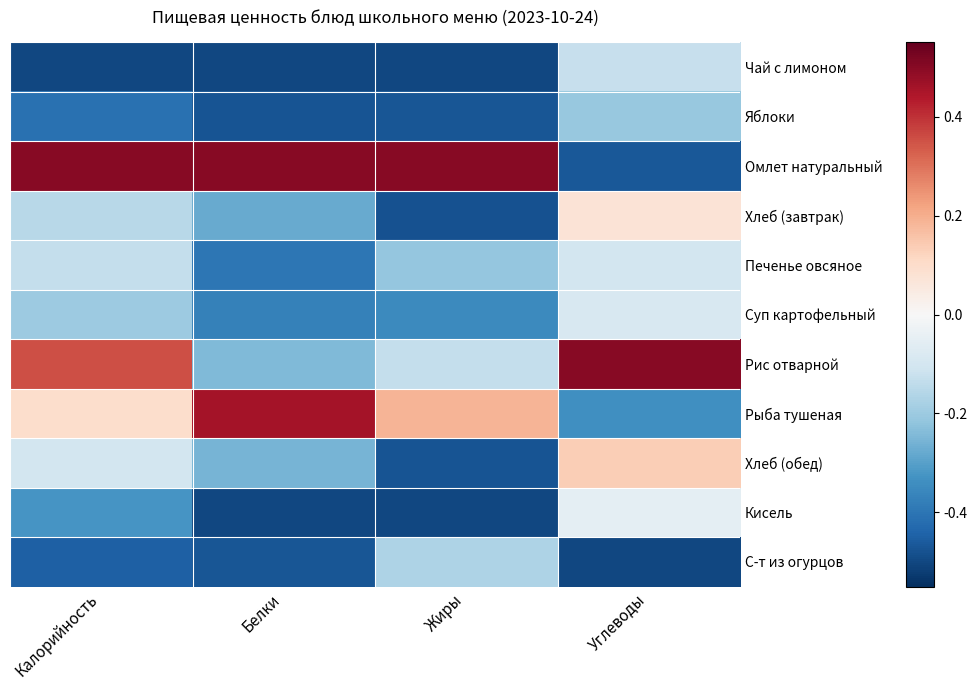

What is the greatest value displayed?

0.5